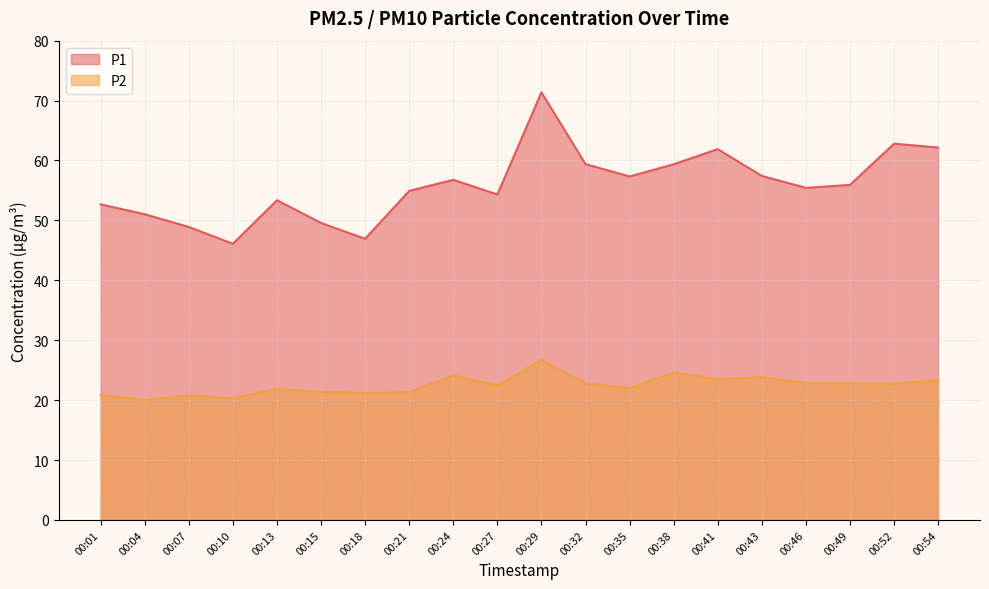

What is the value of the P1 point at the 15th from the left?

61.9